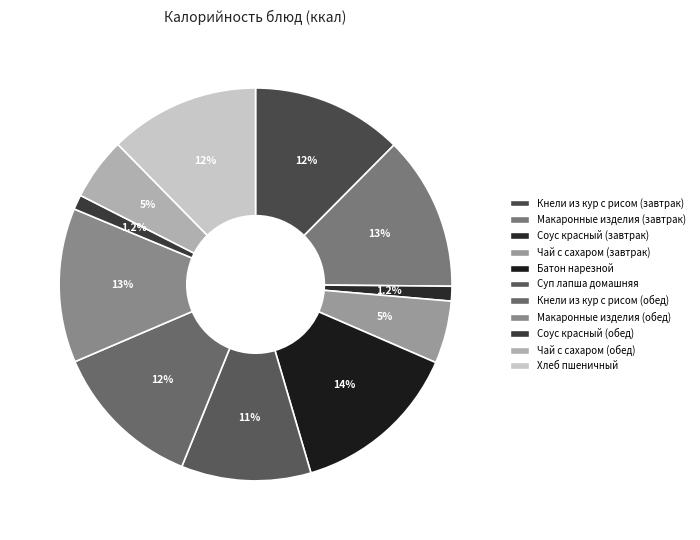

How many slices are in this pie chart?

11